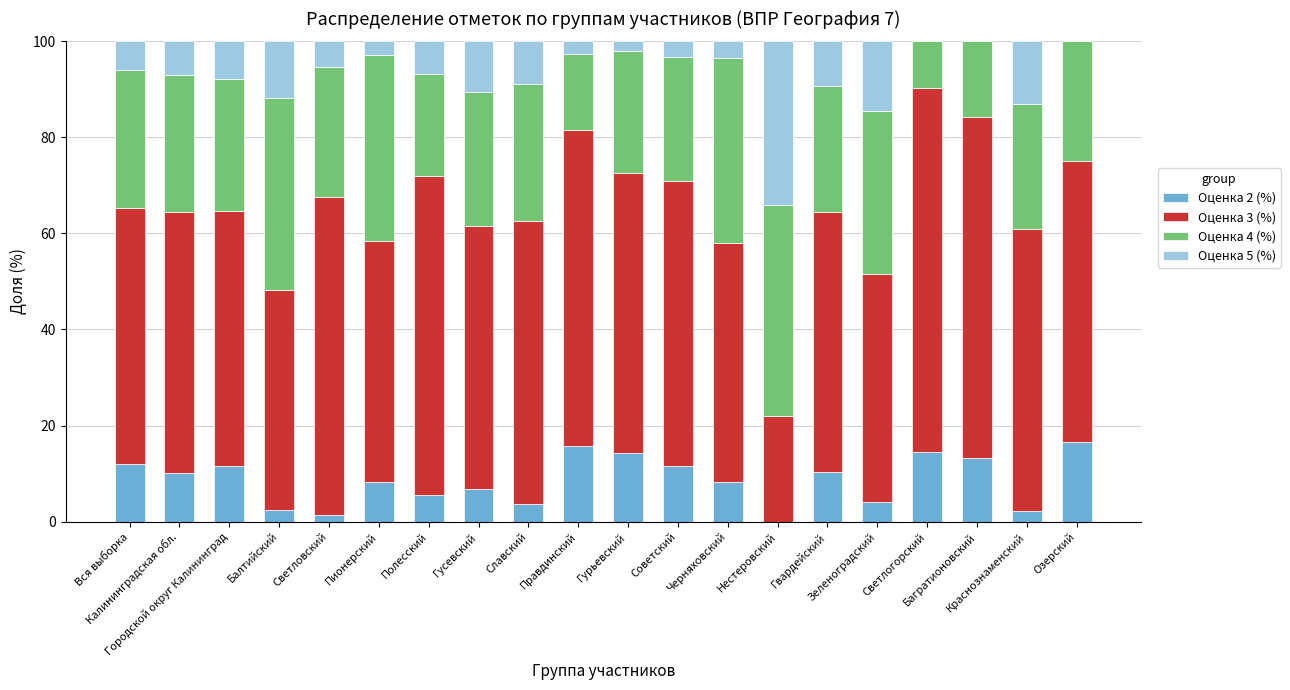

What is the highest value of the Оценка 2 (%) series?

16.7